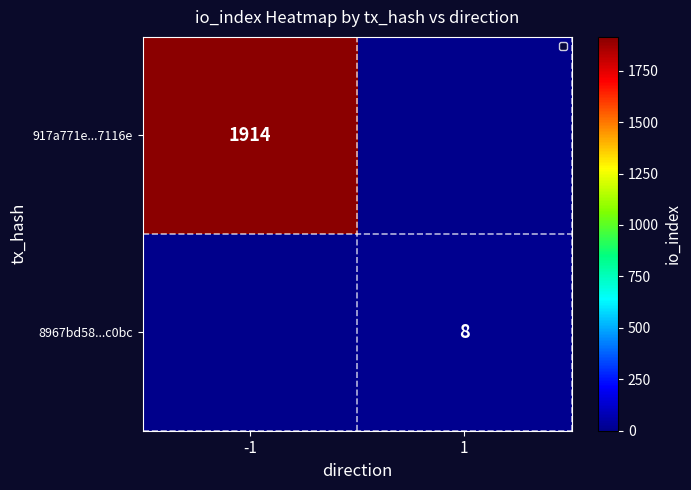

Between -1 and 1, which is larger?

-1